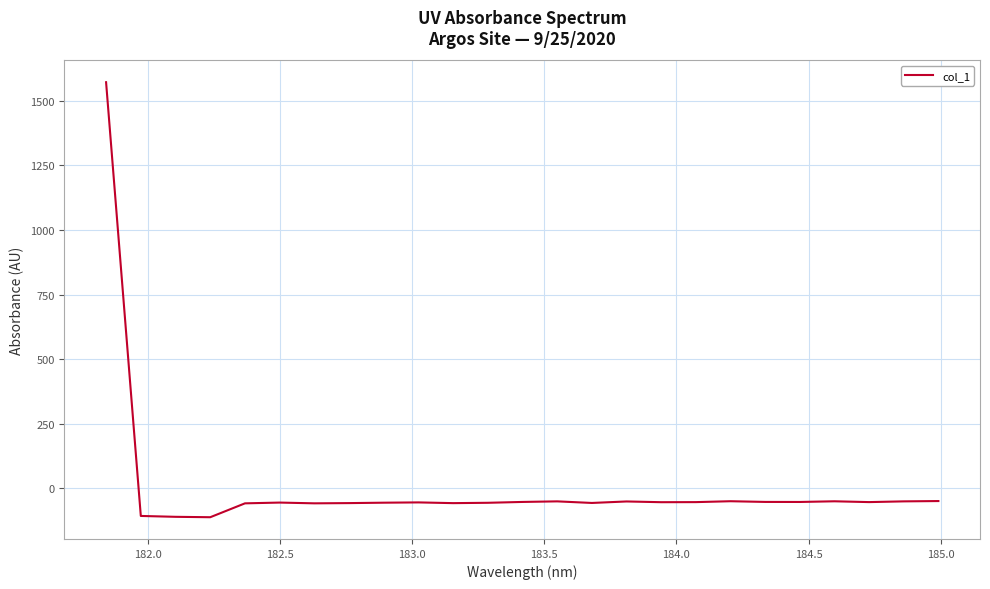

How many categories are shown in the chart?

25